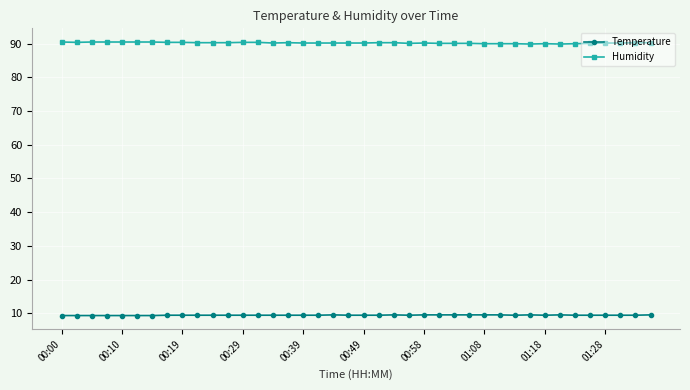

List the series in order of their peak value, highest first.

Humidity, Temperature